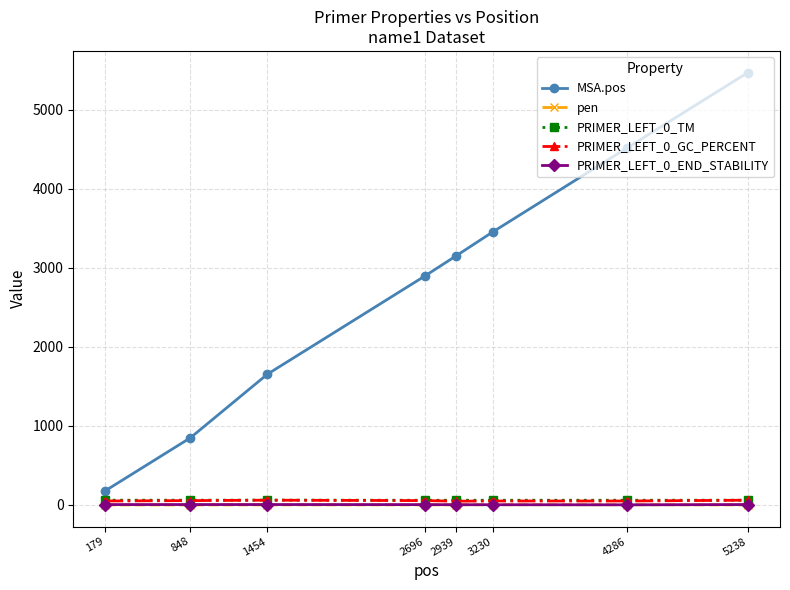

What is the difference between the maximum and minimum values in the PRIMER_LEFT_0_GC_PERCENT series?

12.4